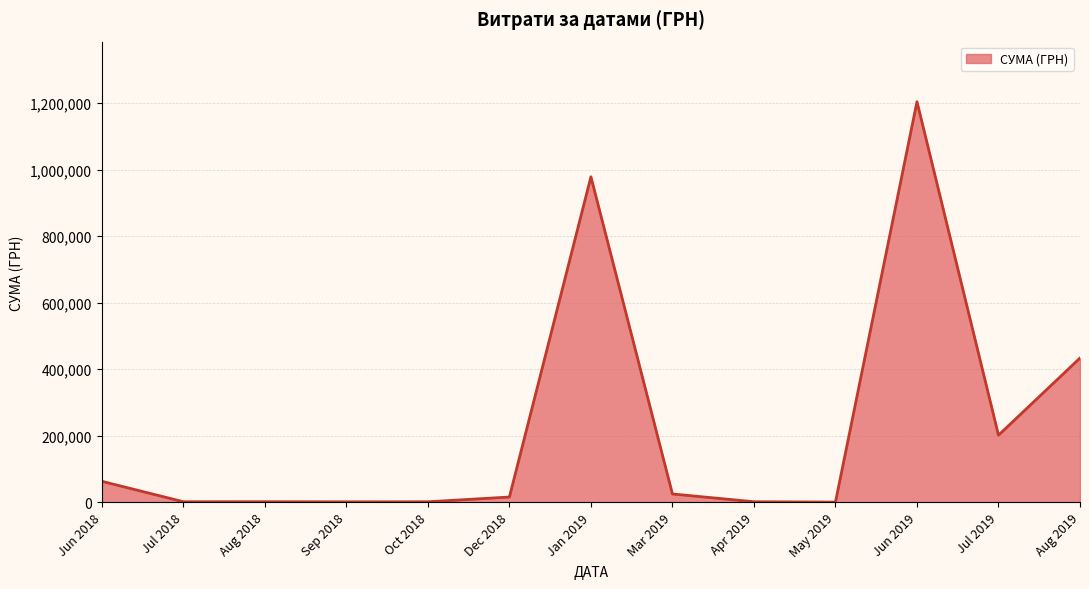

What is the average value?

225142.7